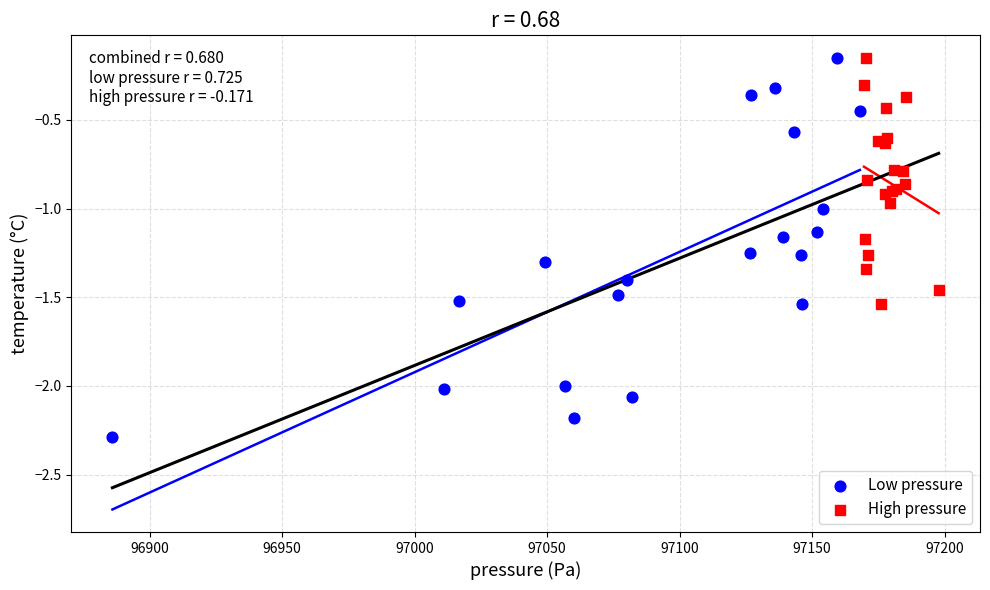

Which series contains the lowest Y value?

Low pressure